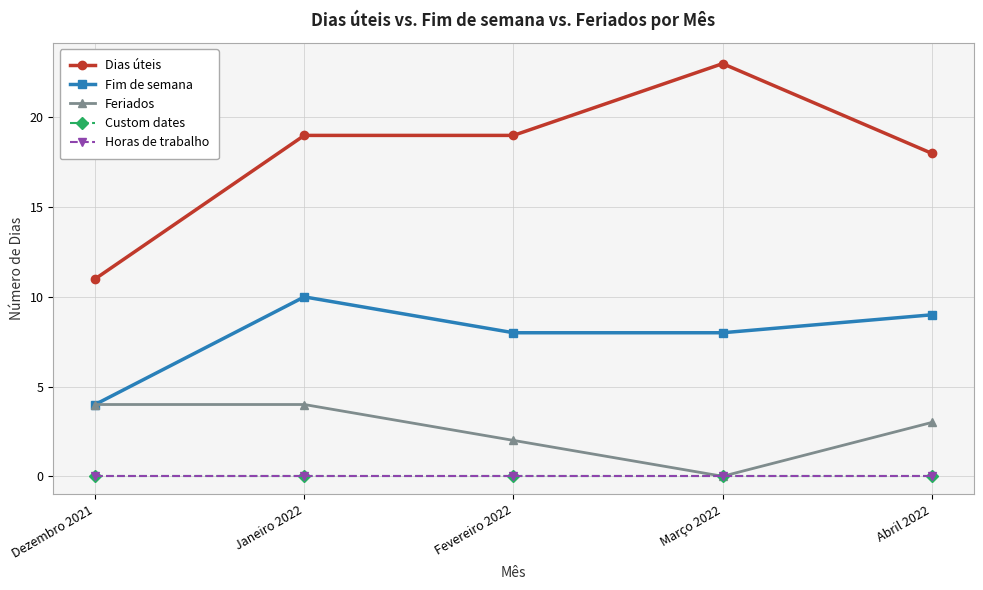

Which has a higher value, Abril 2022 or Janeiro 2022?

Janeiro 2022